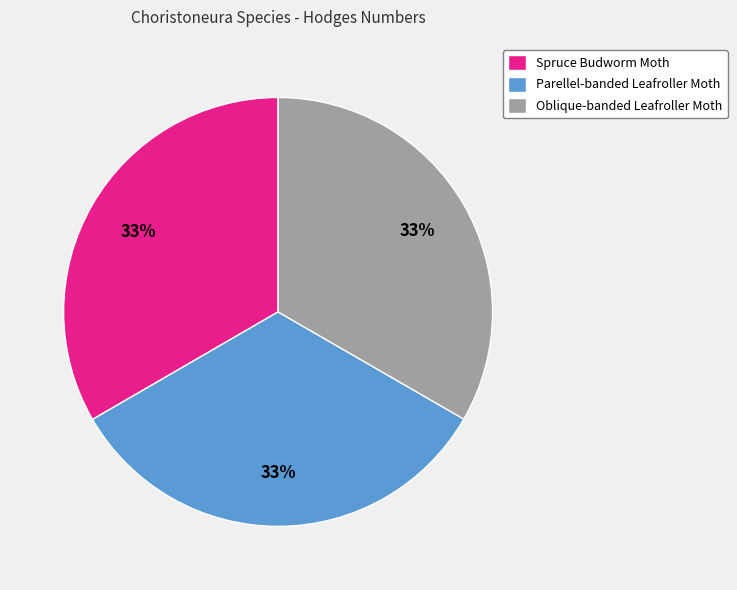

What is the ratio of the value at Oblique-banded Leafroller Moth to the value at Spruce Budworm Moth?

1.0